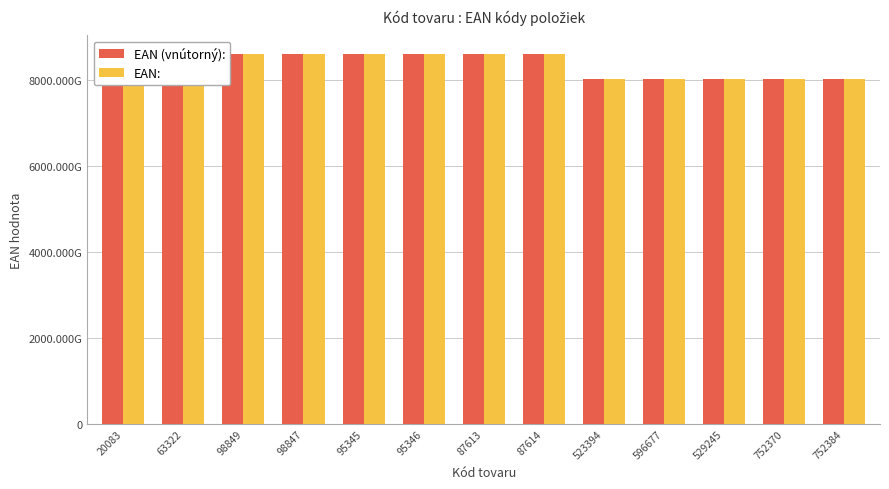

Are the bars grouped side by side (vs. stacked)?

Yes